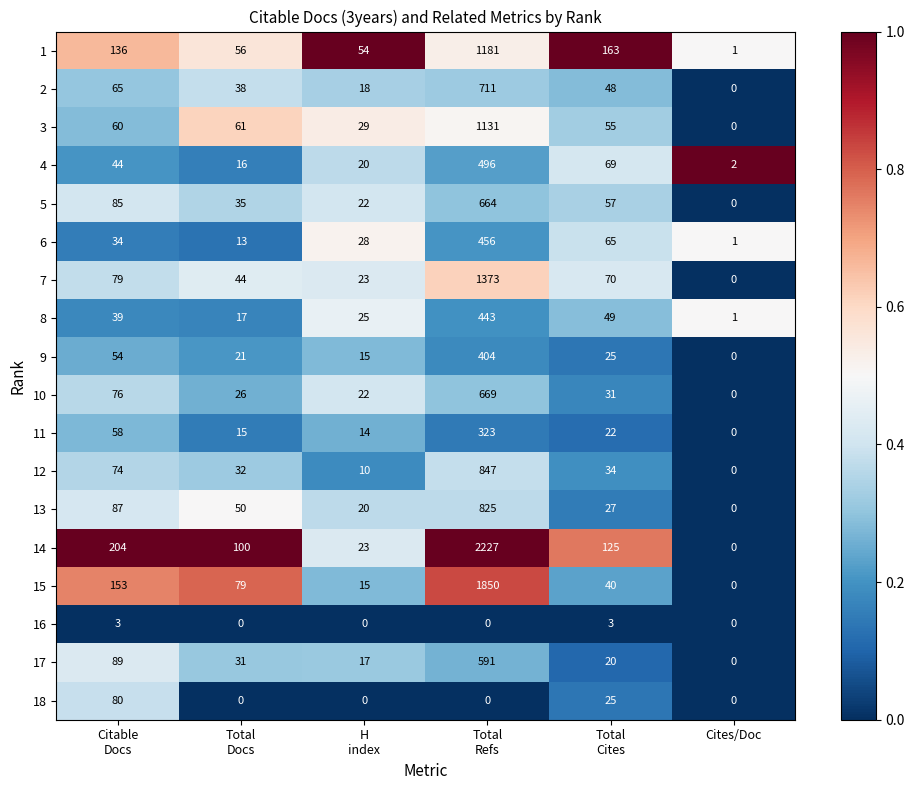

What is the difference between the maximum and minimum values in the 1 series?

1180